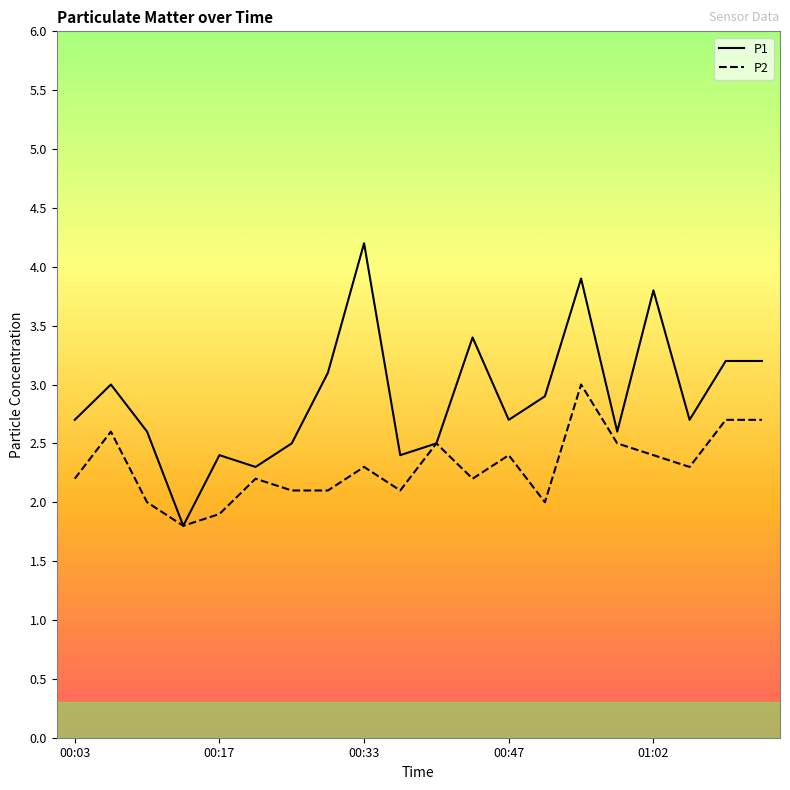

How many lines are shown in the chart?

2